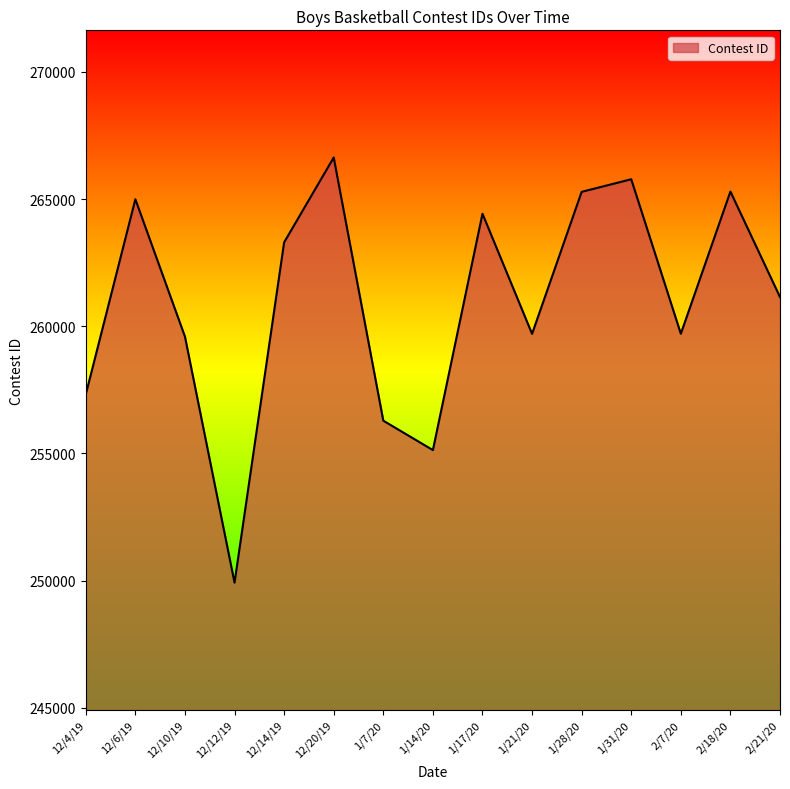

The value at 12/12/19 is 68659. True or false?

False